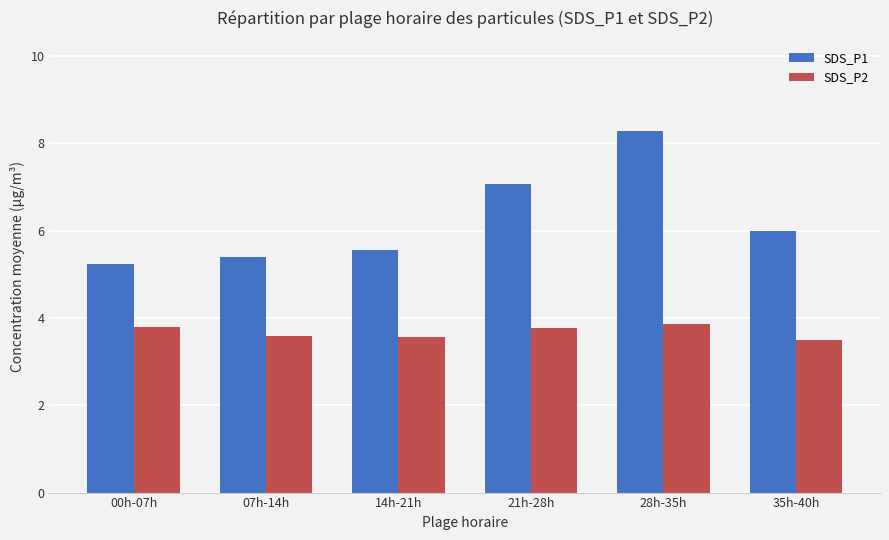

The value of SDS_P1 at 07h-14h is 5.4. True or false?

True